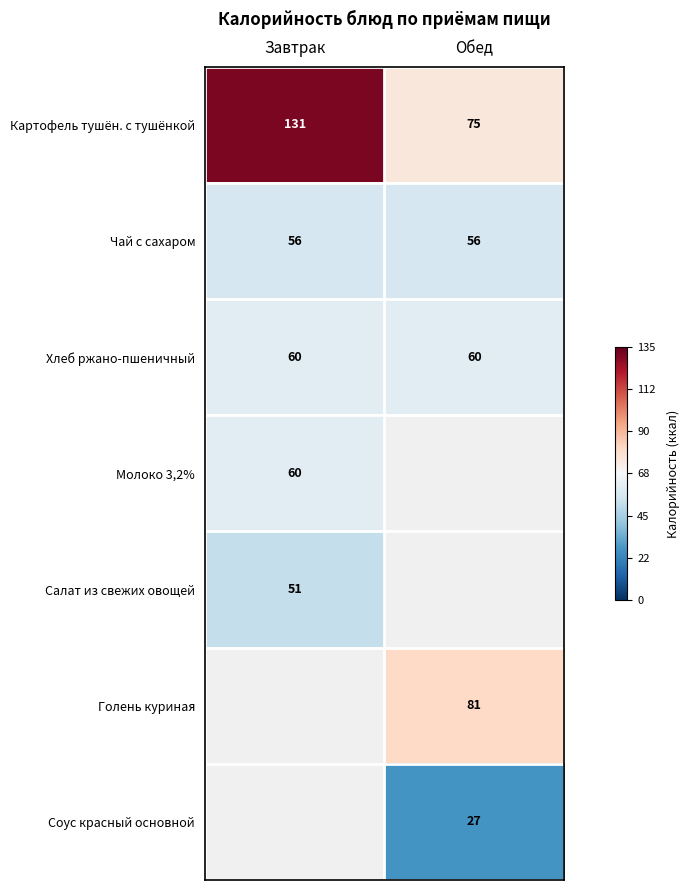

What is the difference between the Картофель тушён. с тушёнкой values at Завтрак and Обед?

56